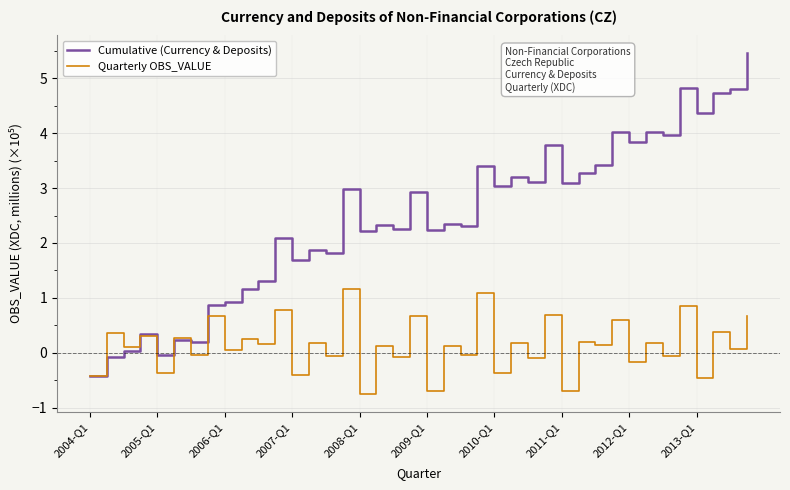

Which series has the widest spread of values?

Cumulative (Currency & Deposits)